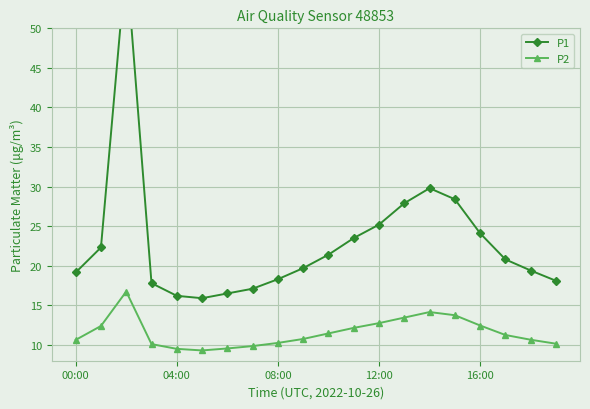

True or false: P2 and P1 cross at least once.

False